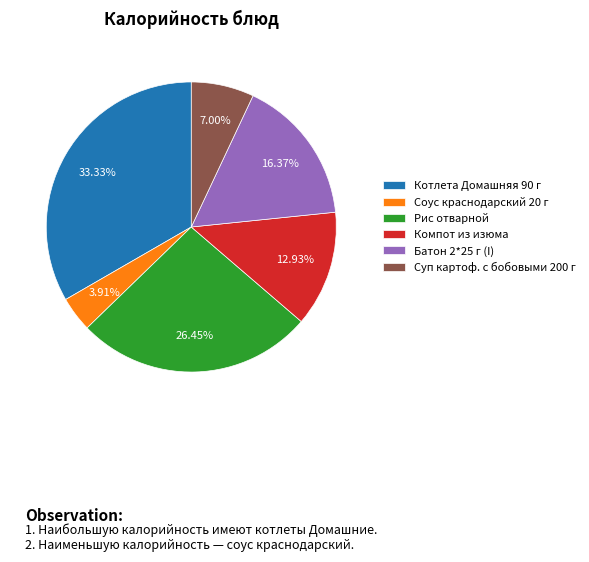

Rank the categories by value from highest to lowest.

Котлета Домашняя 90 г, Рис отварной, Батон 2*25 г (I), Компот из изюма, Суп картоф. с бобовыми 200 г, Соус краснодарский 20 г